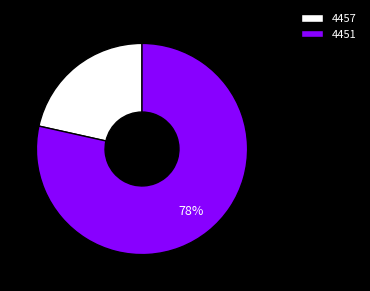

To the nearest percent, what portion does 4457 represent?

22%